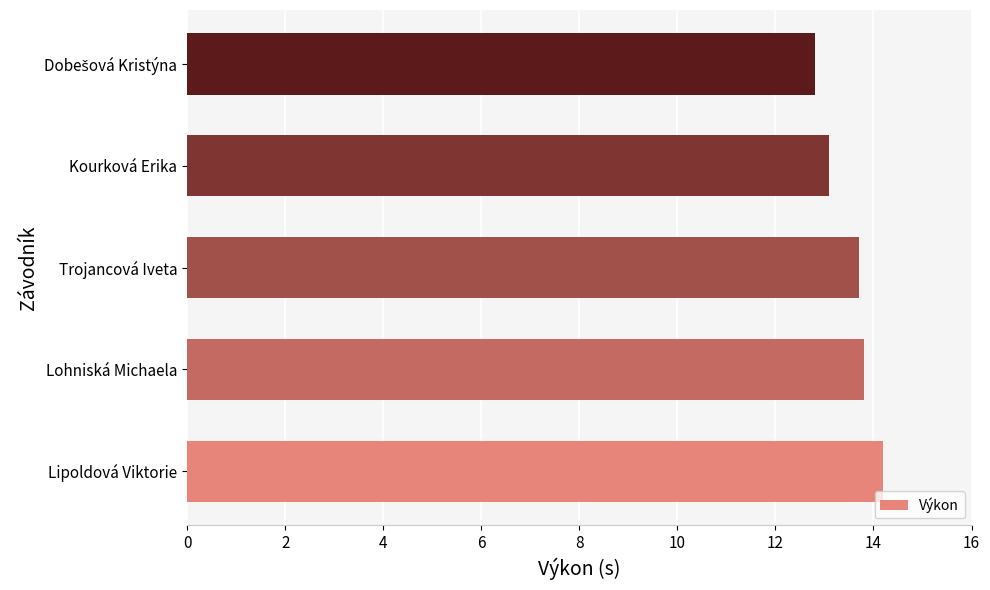

At which category does the chart reach its peak across all series?

Lipoldová Viktorie